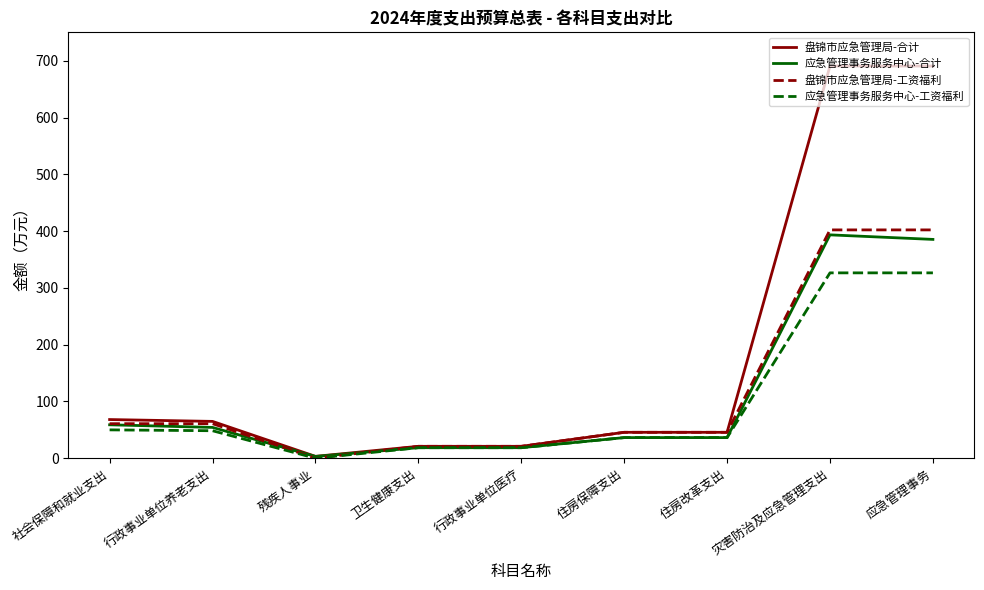

Is the value of 应急管理事务服务中心-合计 at 卫生健康支出 greater than the value of 盘锦市应急管理局-合计 at 灾害防治及应急管理支出?

No